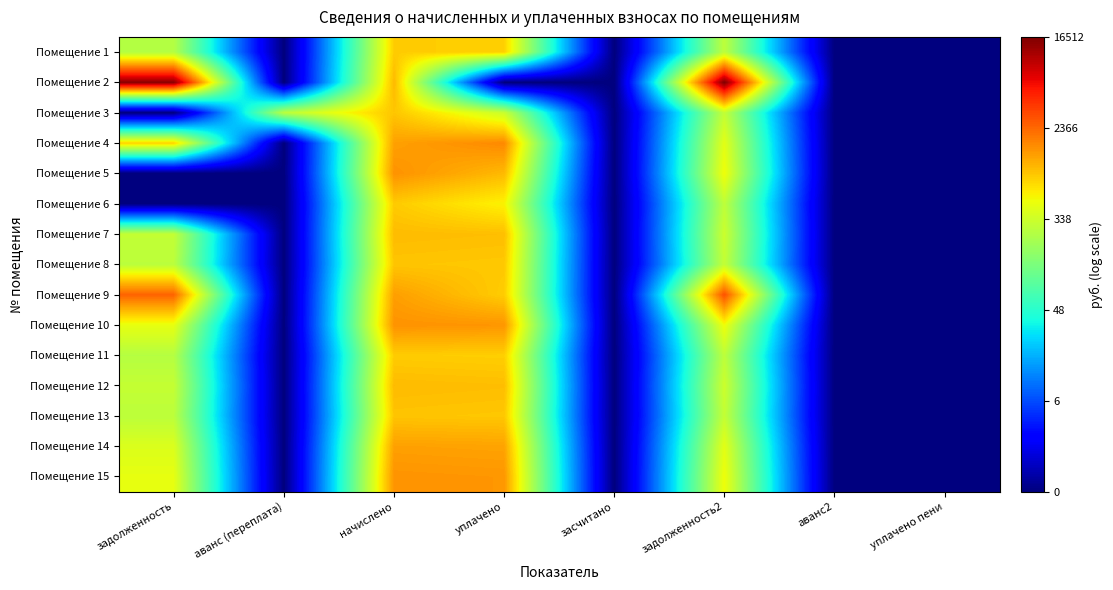

List the series in order of their peak value, lowest first.

Помещение 1, Помещение 11, Помещение 6, Помещение 3, Помещение 8, Помещение 13, Помещение 7, Помещение 12, Помещение 14, Помещение 15, Помещение 10, Помещение 5, Помещение 4, Помещение 9, Помещение 2